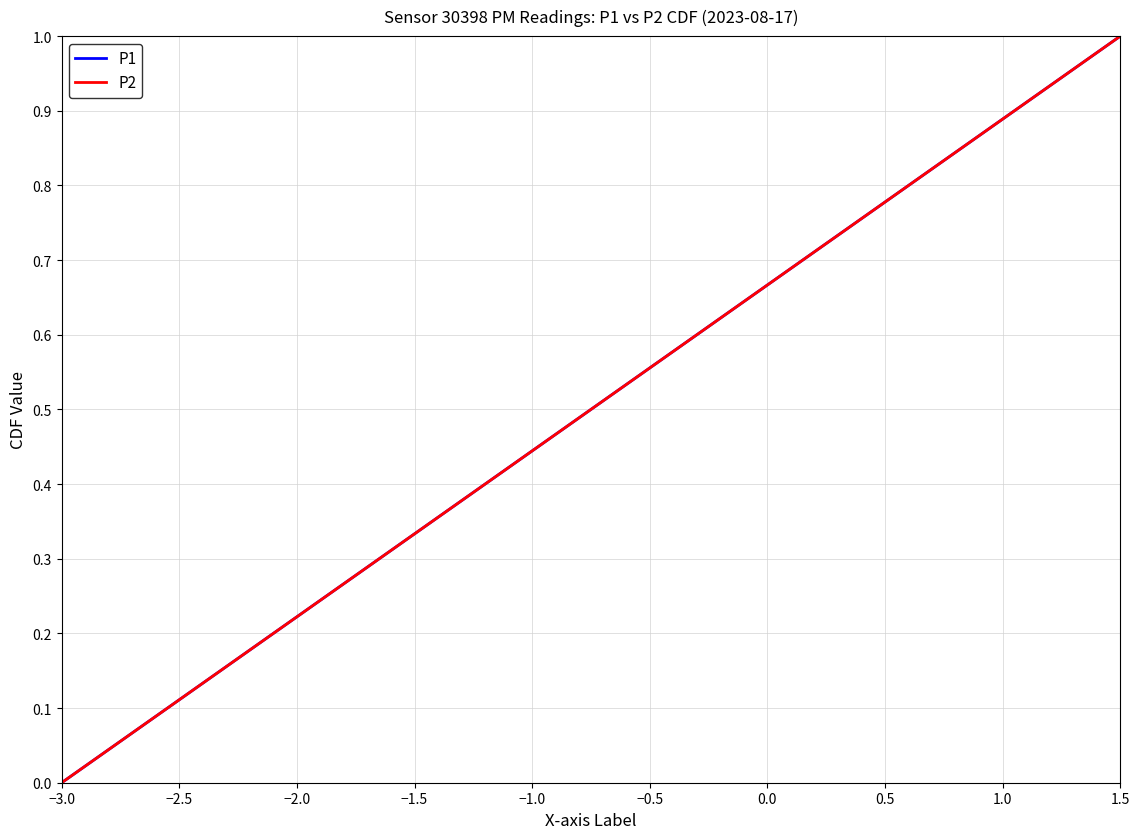

Does the chart display data point markers on the line(s)?

No